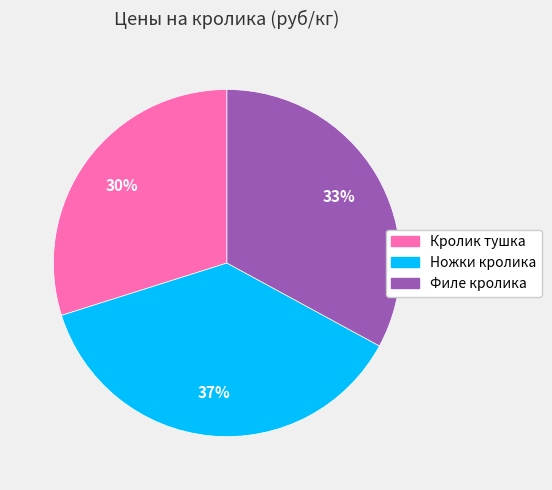

Which slice is the smallest?

Кролик тушка